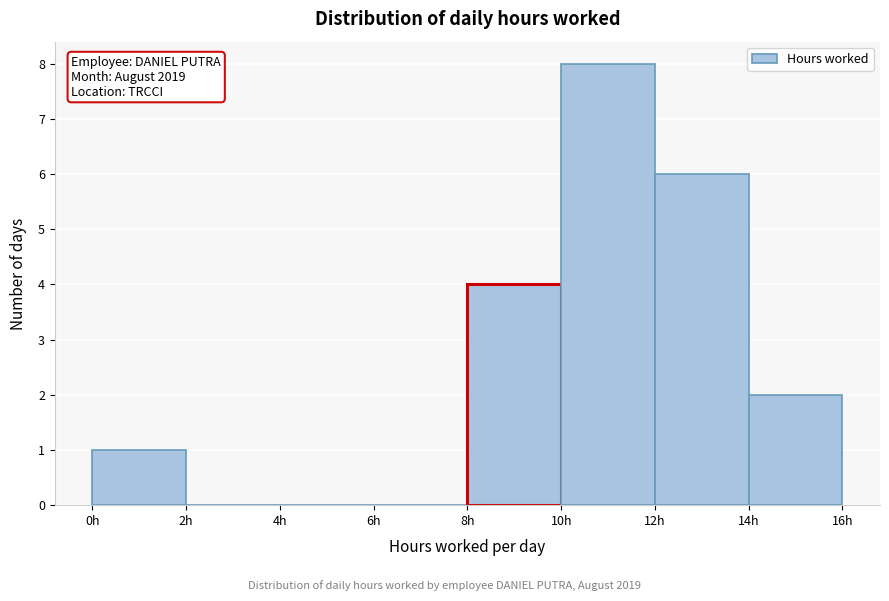

Over which range of the x-axis is the bar tallest?

10 to 12